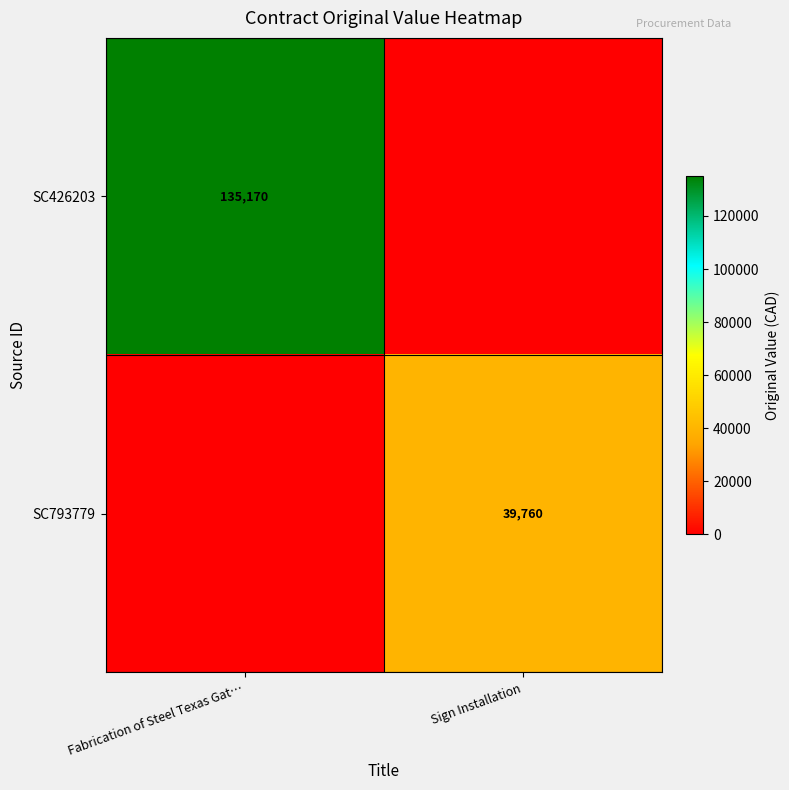

The SC426203 series shows 176318 at Fabrication of Steel Texas Gat…. True or false?

False